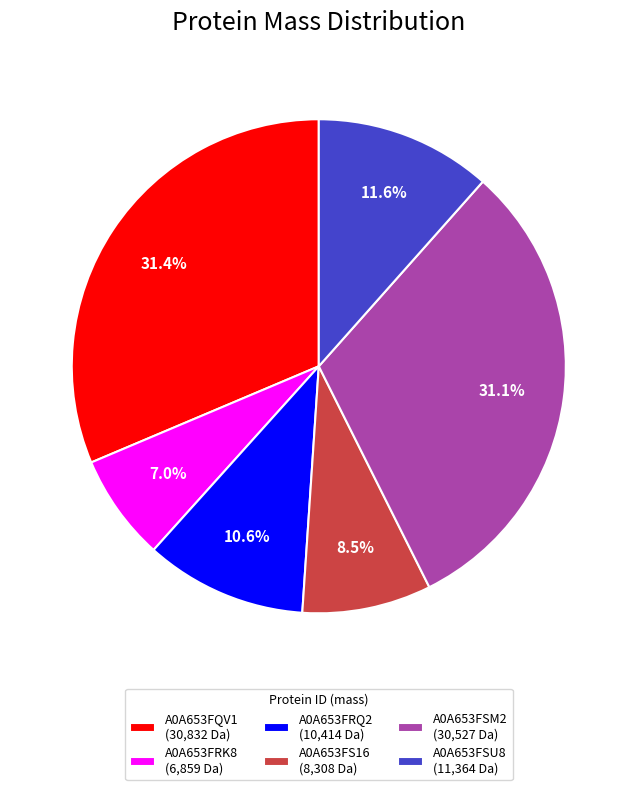

What percentage do A0A653FRK8 and A0A653FRQ2 together represent?

17.6%